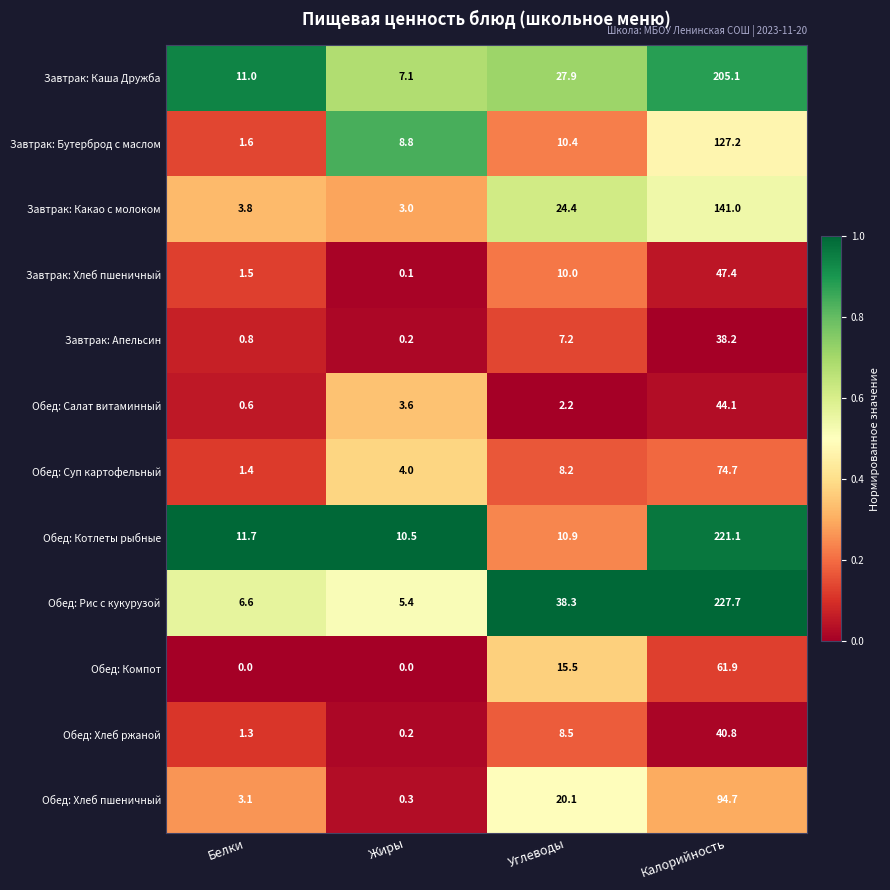

What is the minimum value for Обед: Суп картофельный?

1.4